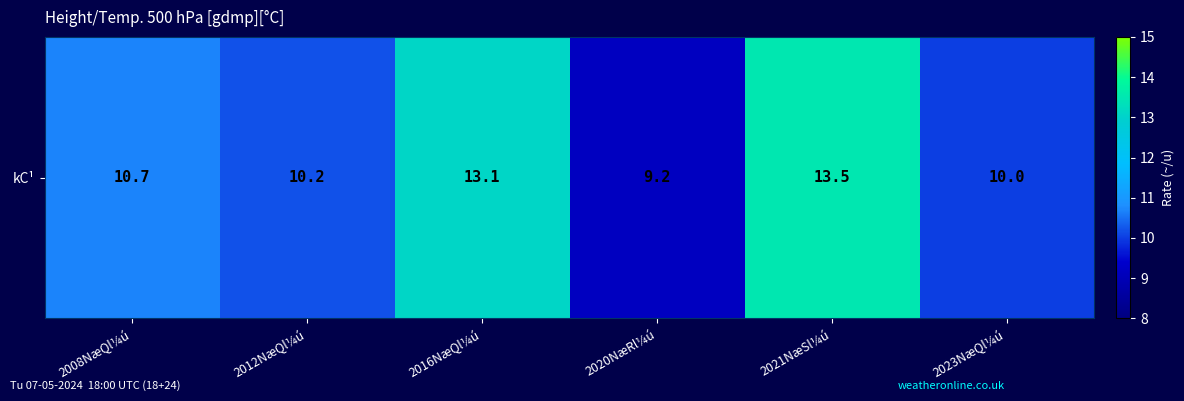

Reading left to right, transcribe all the data shown in this chart.

10.7	10.2	13.1	9.2	13.5	10.0